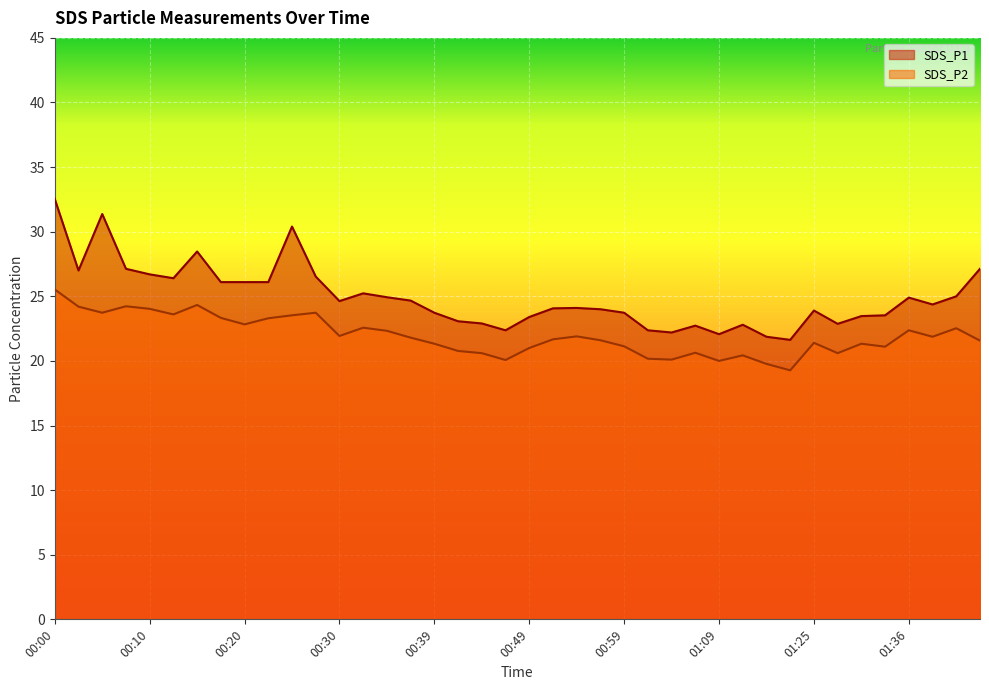

Is it true that SDS_P1 equals 15.1 at 00:20?

False